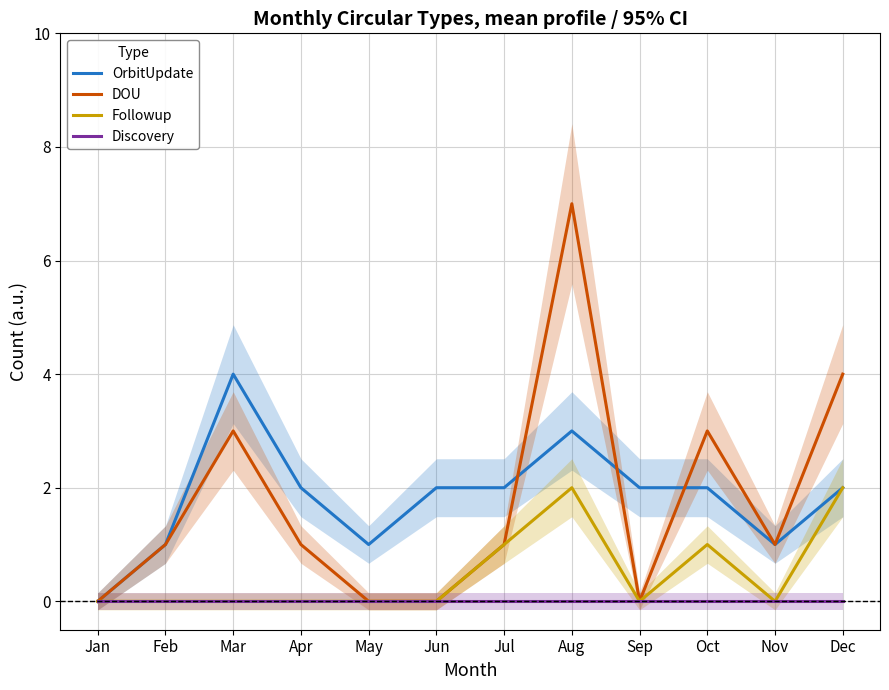

Reading left to right, extract all data points from this chart.

OrbitUpdate: 0	1	4	2	1	2	2	3	2	2	1	2
DOU: 0	1	3	1	0	0	1	7	0	3	1	4
Followup: 0	0	0	0	0	0	1	2	0	1	0	2
Discovery: 0	0	0	0	0	0	0	0	0	0	0	0